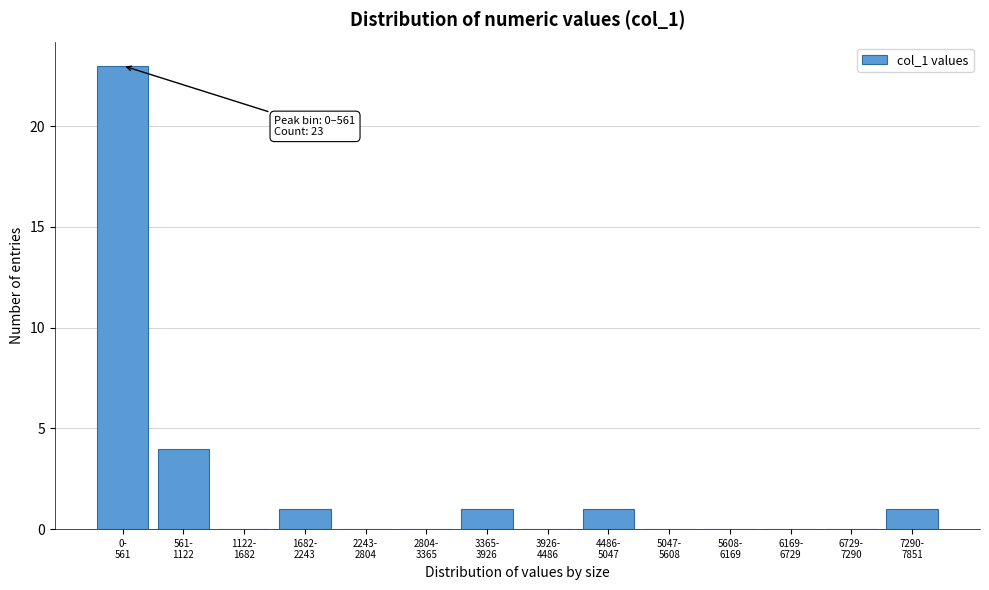

What is the sum of all values?

31